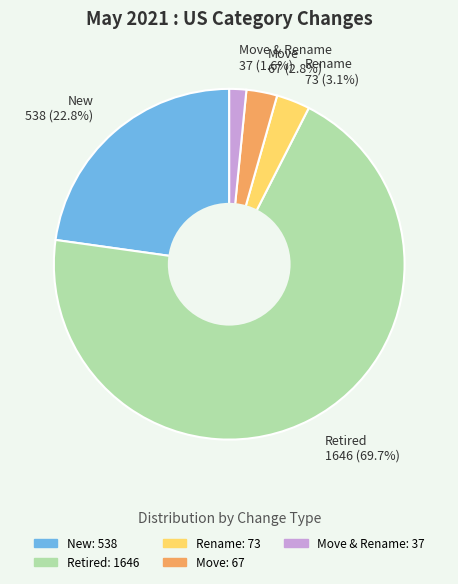

To the nearest percent, what is the difference between the Rename and New slice percentages?

20%